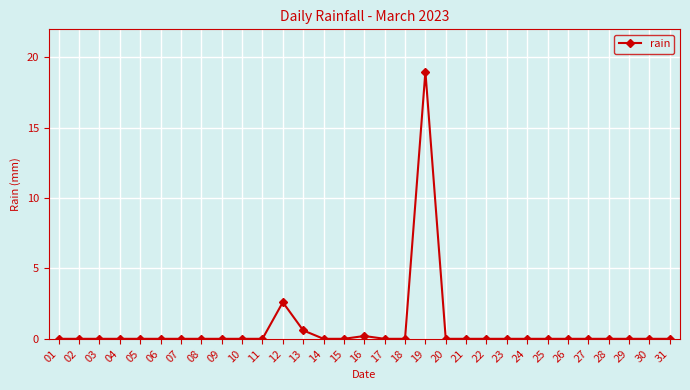

What is the difference between the maximum and minimum values?

19.0